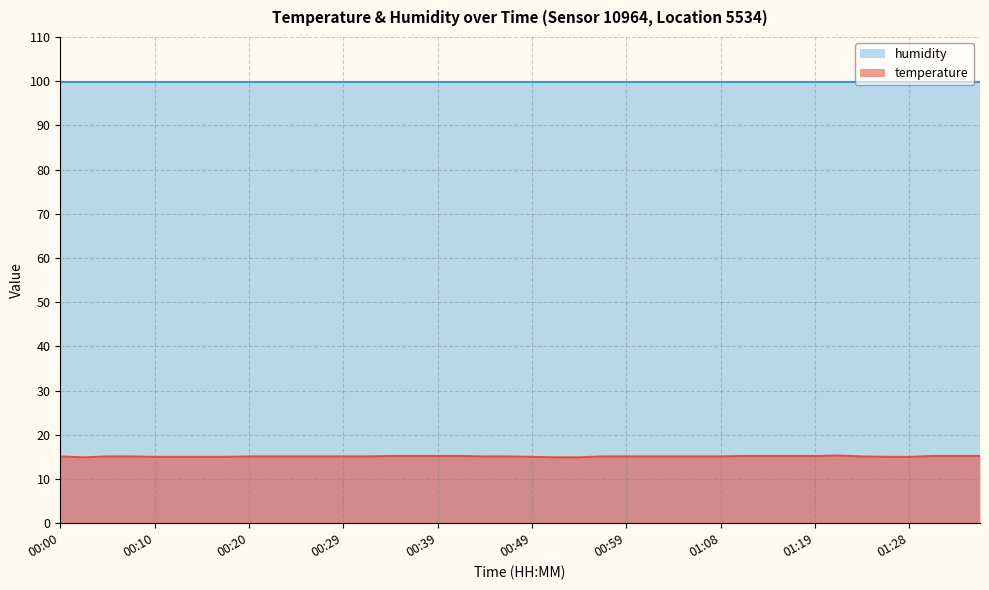

Between 01:23 and 00:59, which is larger?

01:23